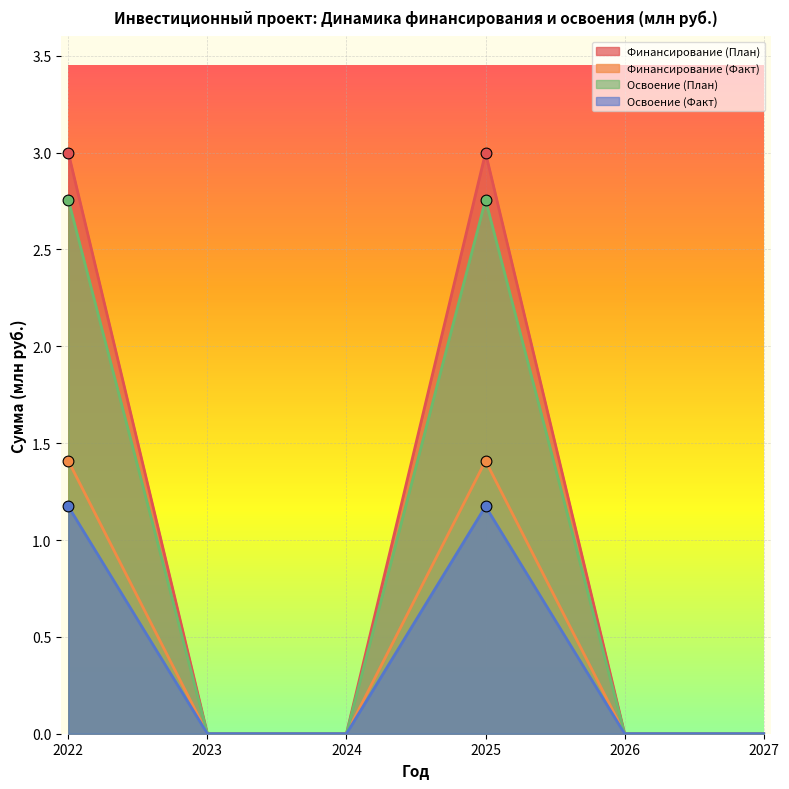

Which series reaches the minimum Y coordinate?

Финансирование (План)